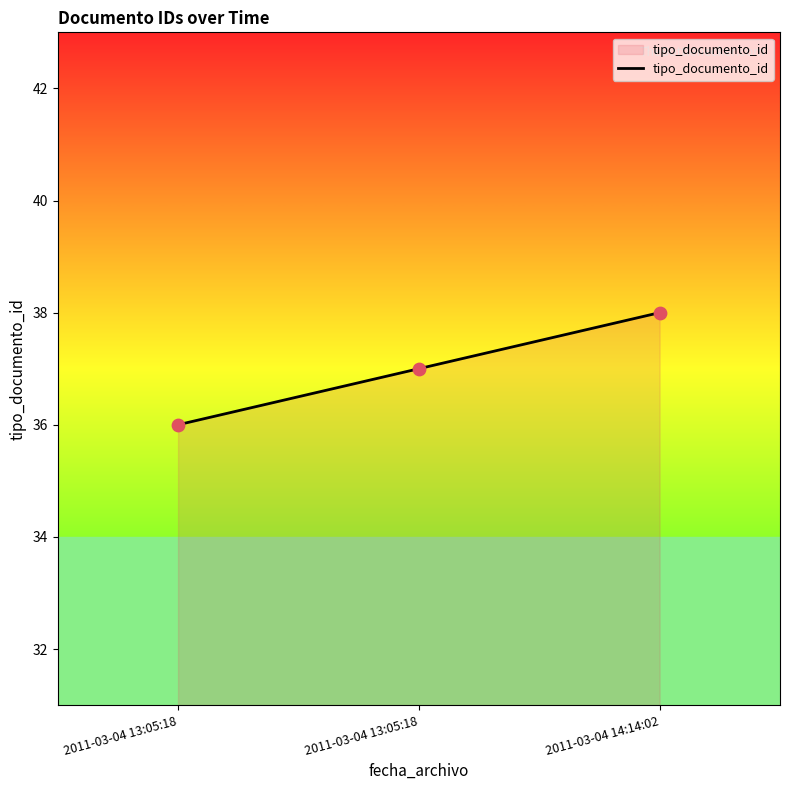

What is the ratio of the value at 2011-03-04 13:05:18 to the value at 2011-03-04 13:05:18?

1.0